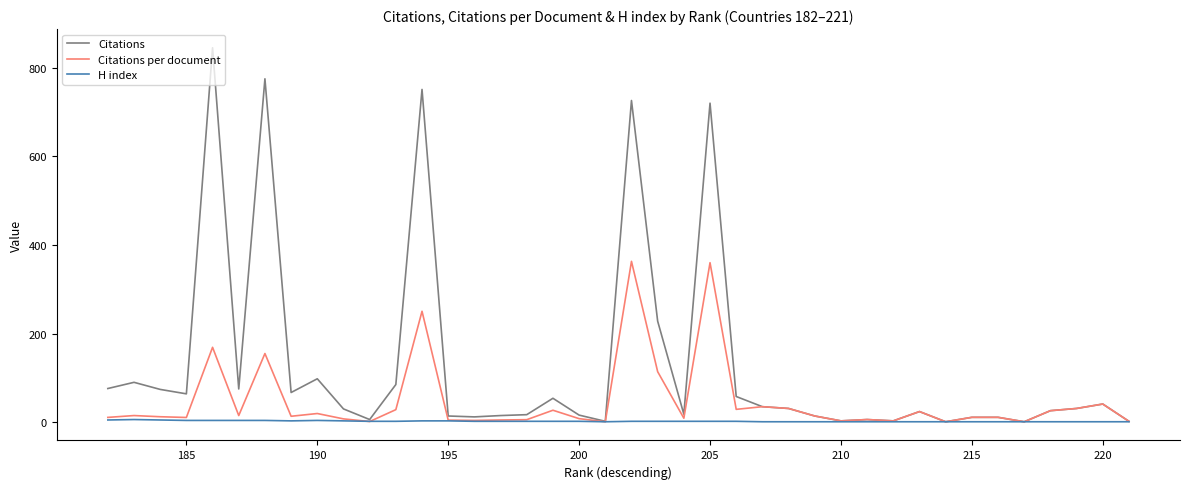

Is this an area chart (filled region under the line)?

No